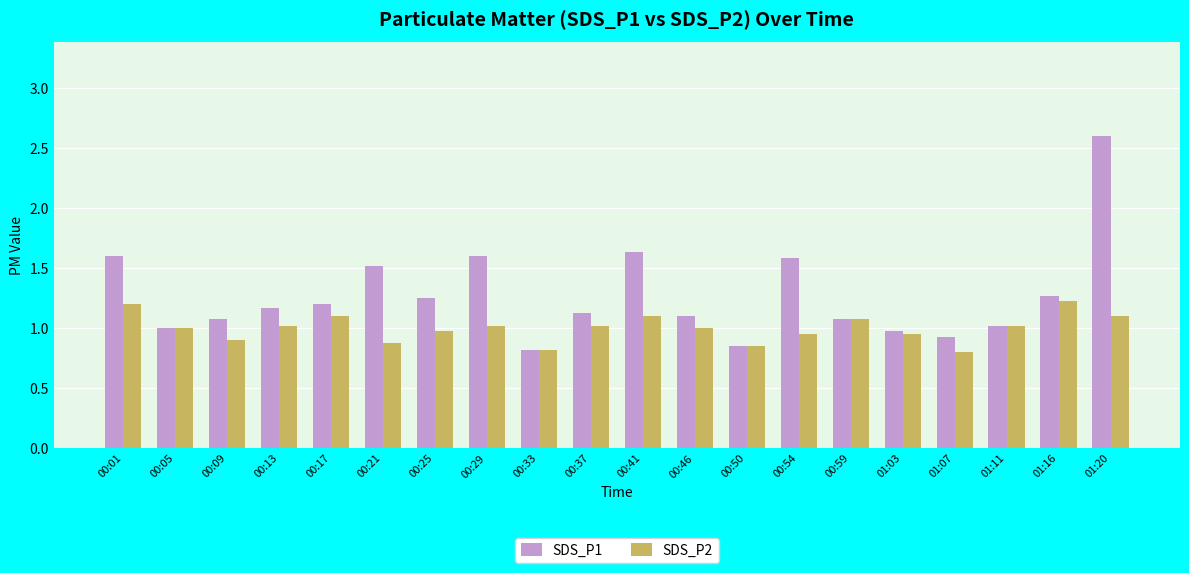

List the series in order of their peak value, lowest first.

SDS_P2, SDS_P1